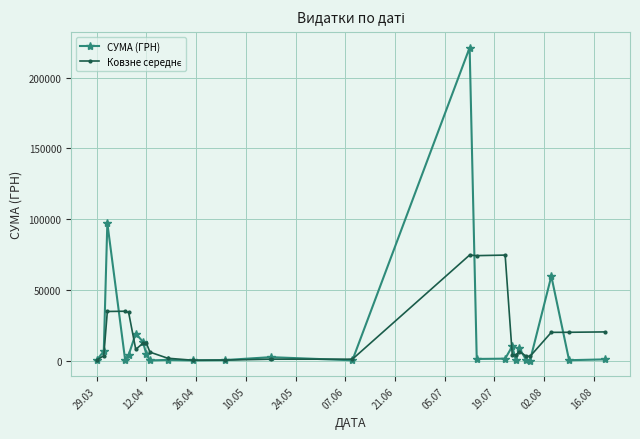

Does the chart display data point markers on the line(s)?

Yes